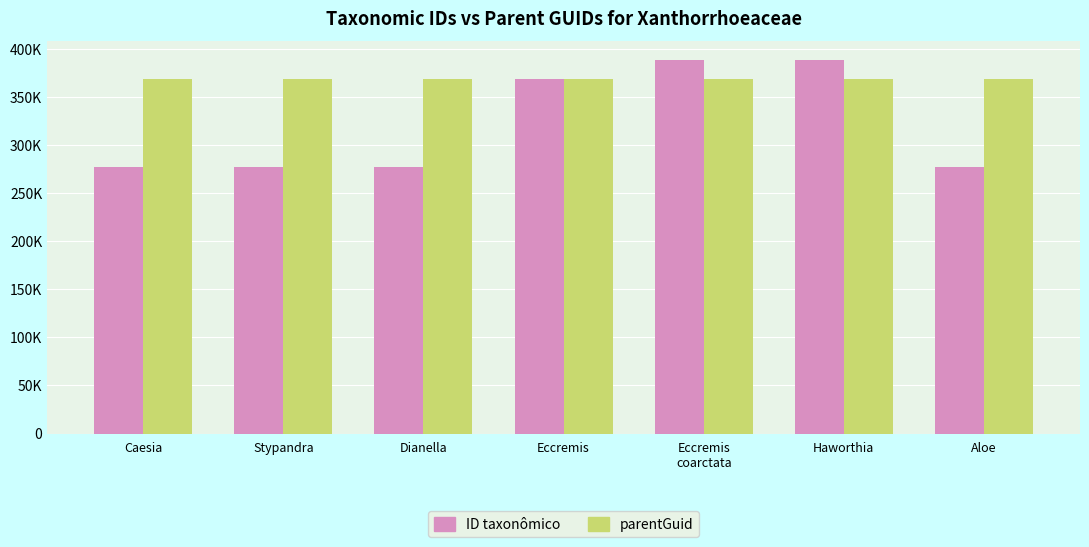

The value of ID taxonômico at Eccremis is 572008. True or false?

False